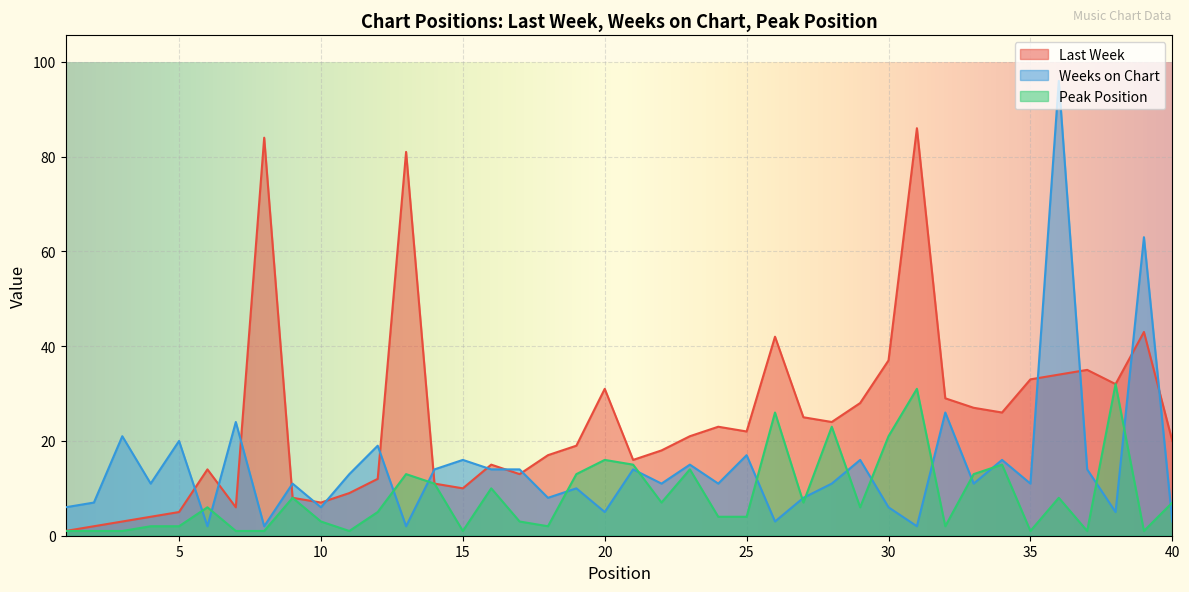

Which series ends up on top after the final intersection of Weeks on Chart and Last Week?

Last Week